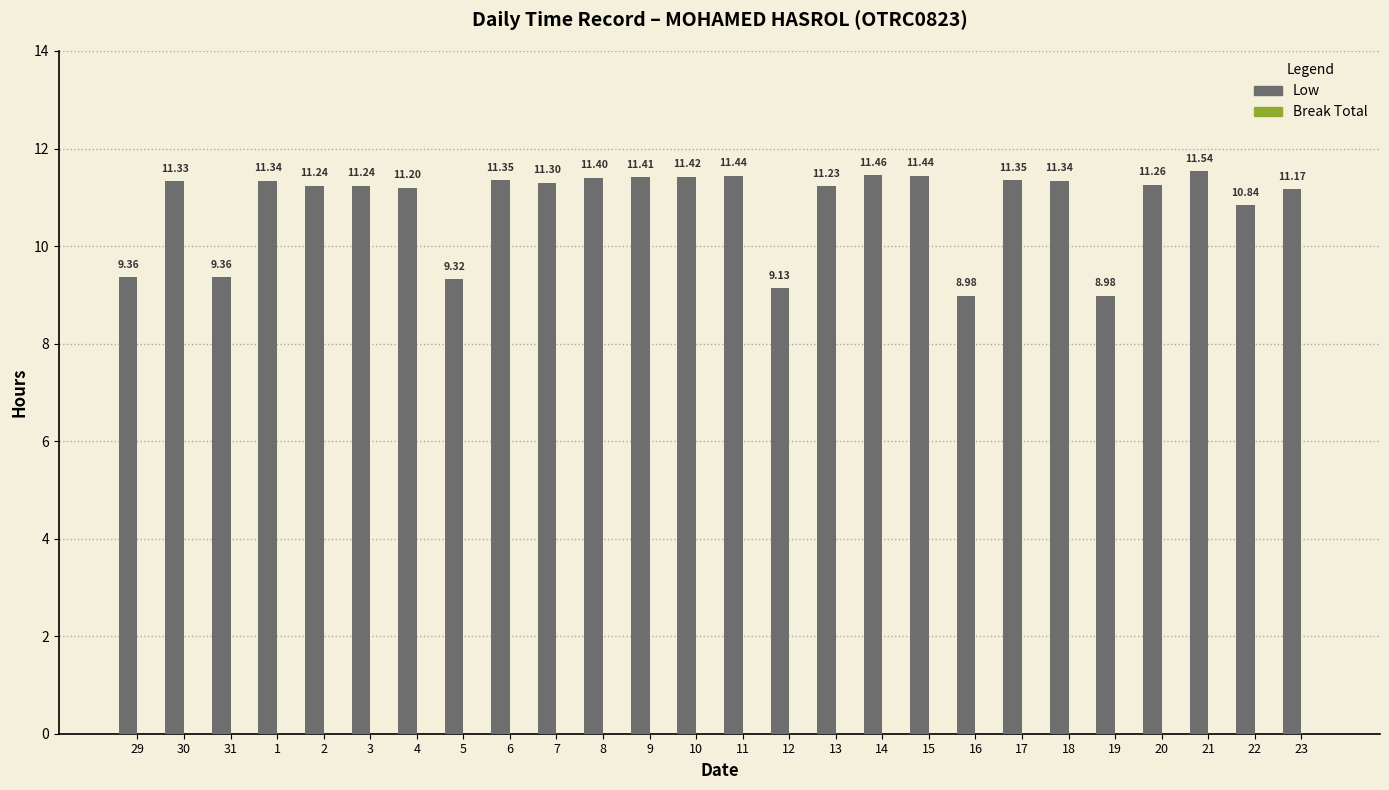

What is the change in value from 5 to 11?

+2.1